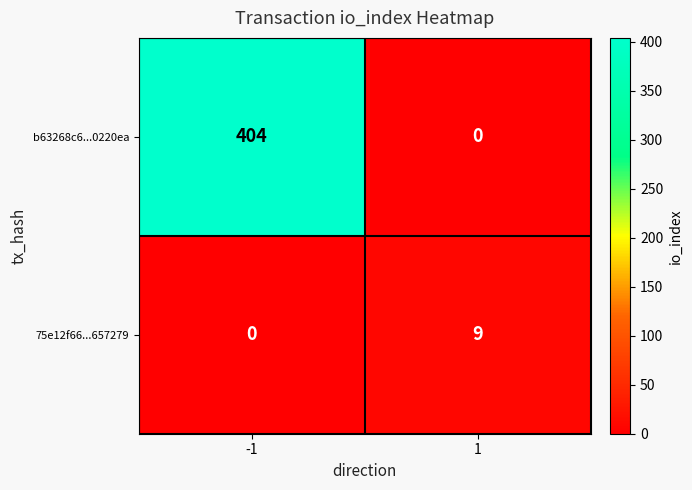

True or false: 75e12f66...657279 has a value of 9 at 1.

True